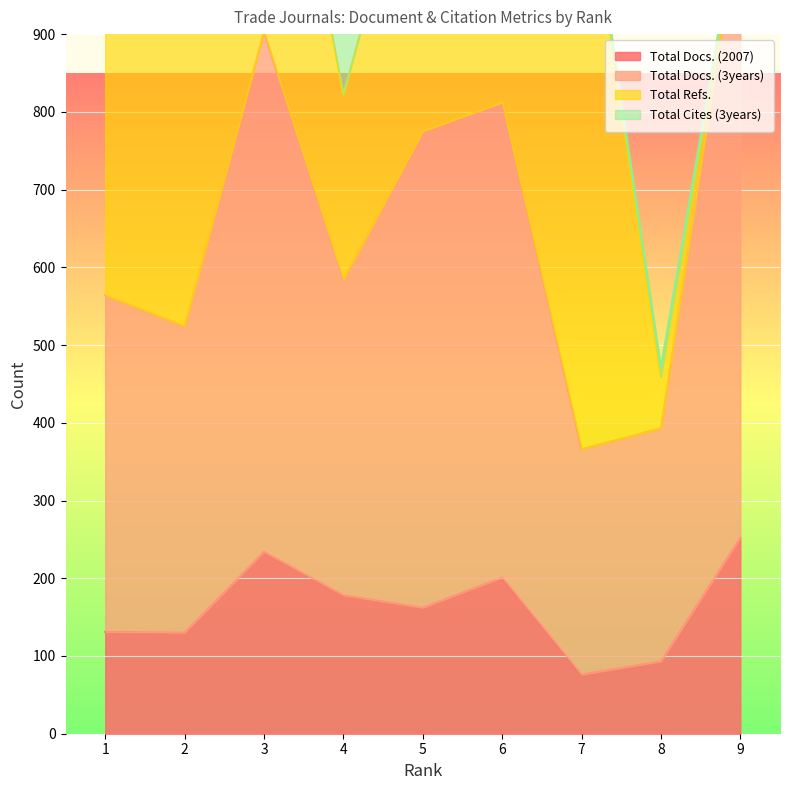

What is the lowest value of the Total Docs. (2007) series?

76